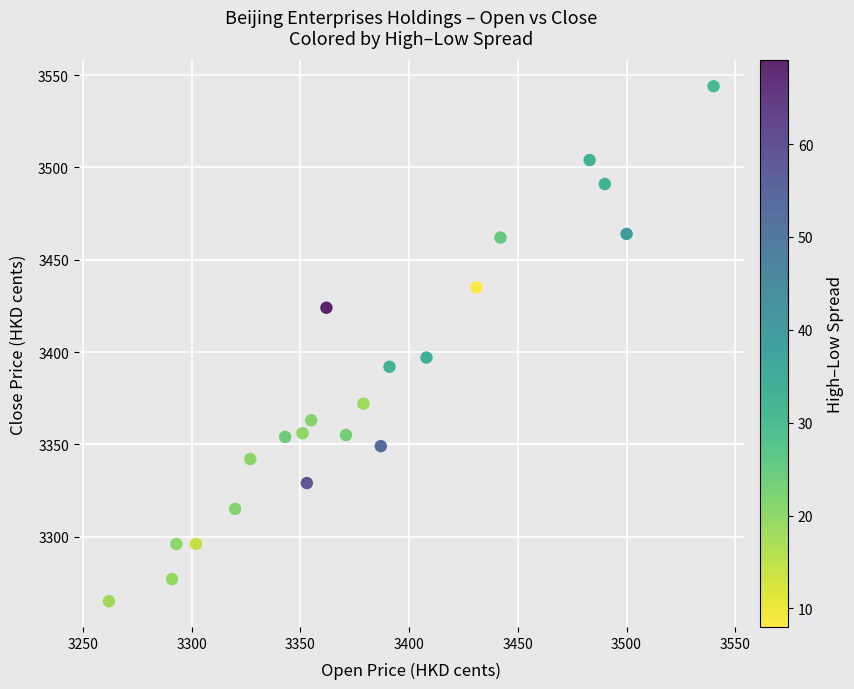

What is the range of Y values (max minus min)?

279